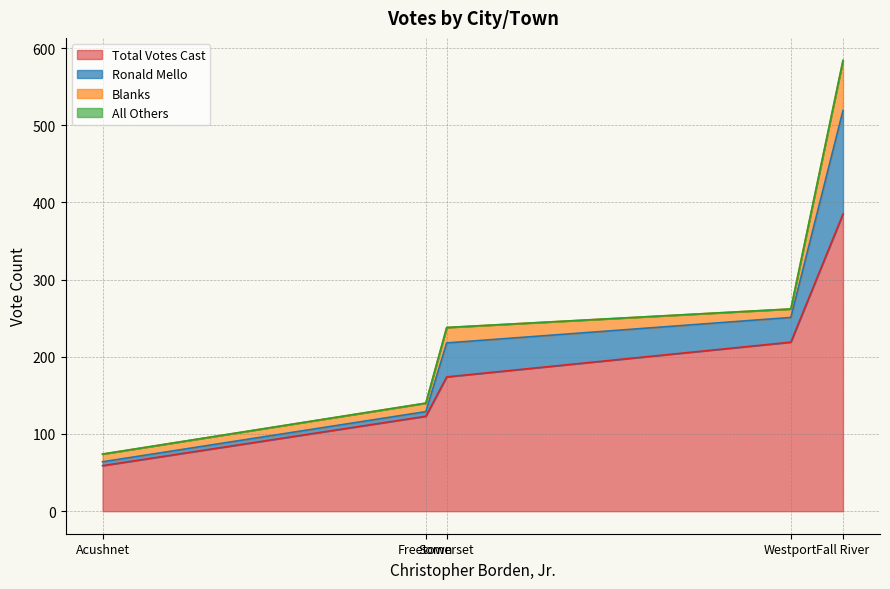

Which series changed the most between Freetown and Westport?

Total Votes Cast